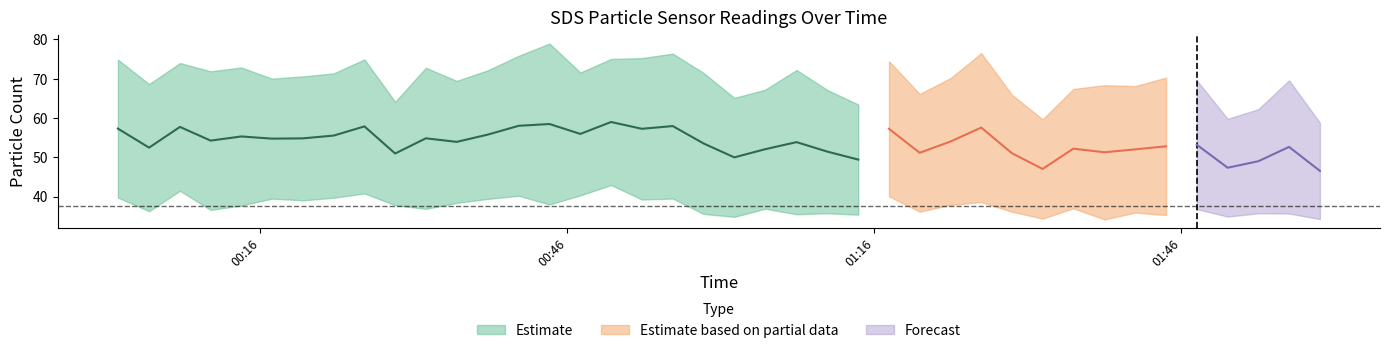

Reading left to right, list all the values displayed in this chart.

SDS_P1: 0=74.9	1=68.7	2=74.0	3=71.9	4=72.9	5=70.0	6=70.6	7=71.4	8=74.9	9=64.1	10=72.8	11=69.5	12=72.1	13=75.8	14=79.0	15=71.6	16=75.0	17=75.3	18=76.4	19=71.5	20=65.1	21=67.2	22=72.2	23=67.1	24=63.5	25=74.5	26=66.1	27=70.2	28=76.5	29=65.9	30=59.7	31=67.4	32=68.4	33=68.1	34=70.3	35=69.6	36=59.8	37=62.3	38=69.6	39=58.8
SDS_P2: 0=39.8	1=36.3	2=41.5	3=36.6	4=37.8	5=39.5	6=39.1	7=39.7	8=40.8	9=37.8	10=36.9	11=38.4	12=39.4	13=40.2	14=38.0	15=40.3	16=43.0	17=39.3	18=39.5	19=35.6	20=34.9	21=36.9	22=35.5	23=35.8	24=35.4	25=40.1	26=36.2	27=37.9	28=38.6	29=36.2	30=34.4	31=37.0	32=34.2	33=36.0	34=35.3	35=36.8	36=34.9	37=35.8	38=35.7	39=34.3